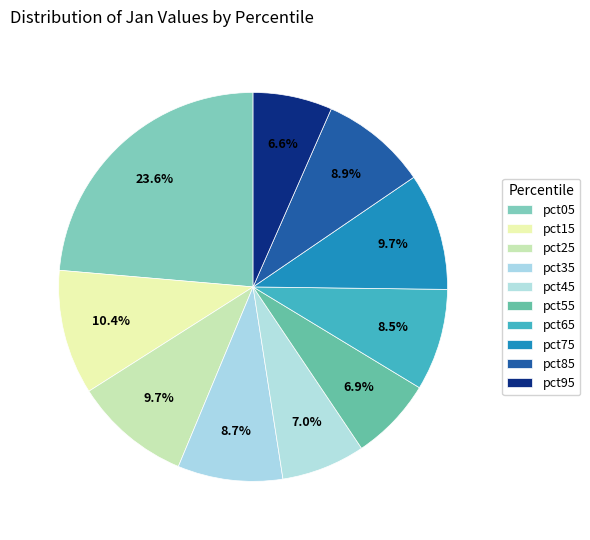

Does pct05 represent more than half of the total?

No